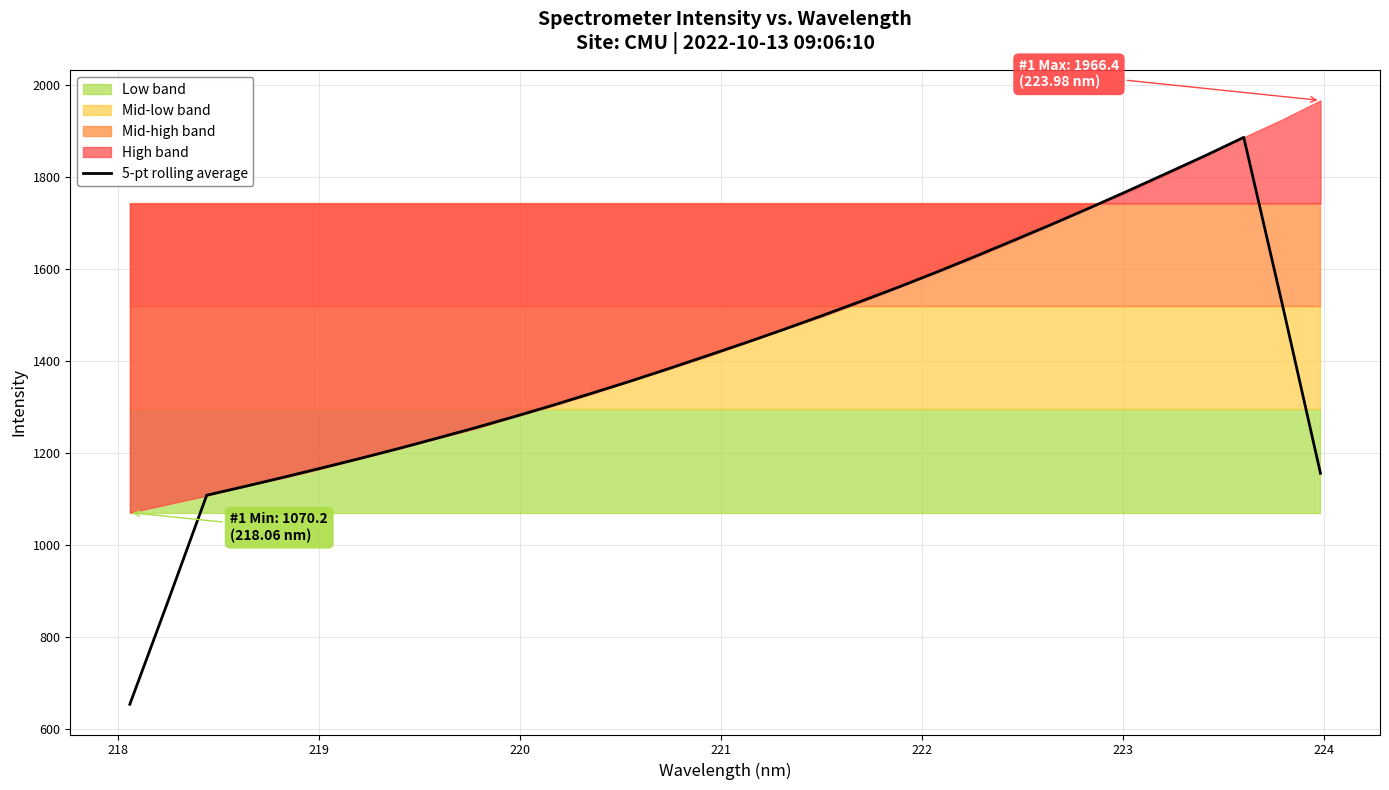

What is the highest value of the 5-pt rolling average series?

1886.0